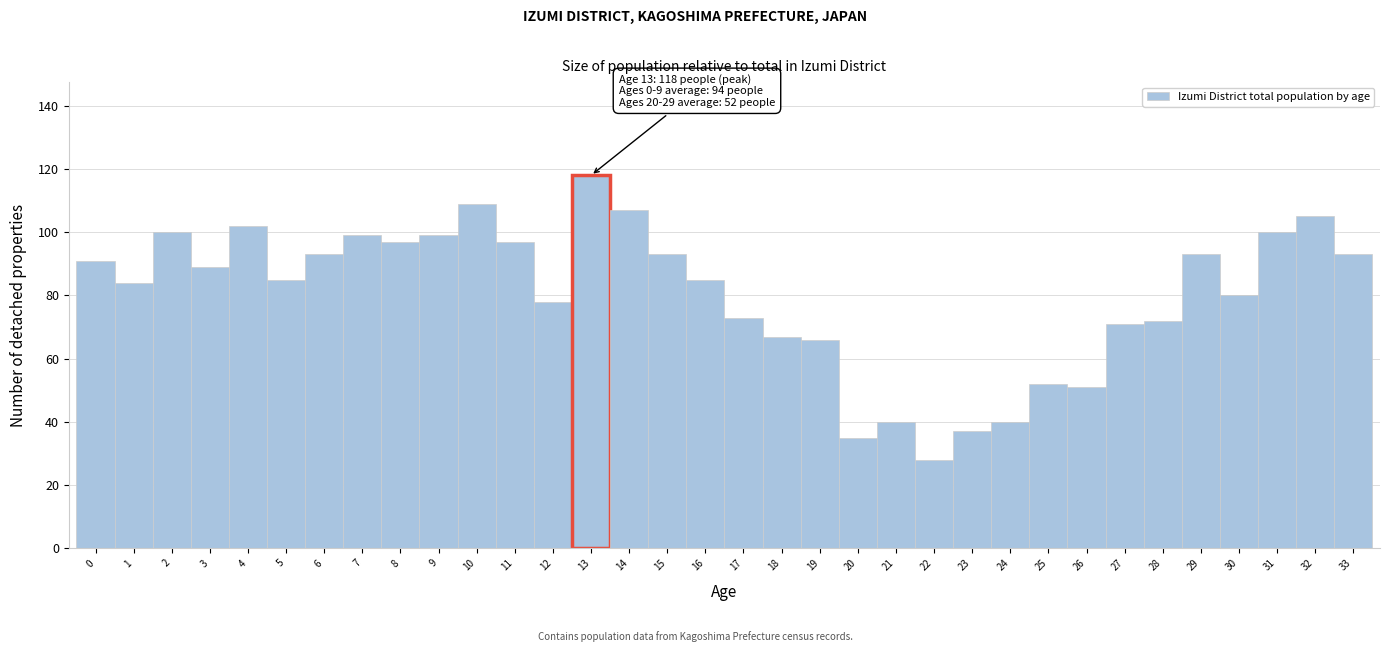

Which range on the x-axis has the tallest bar?

12.5 to 13.5